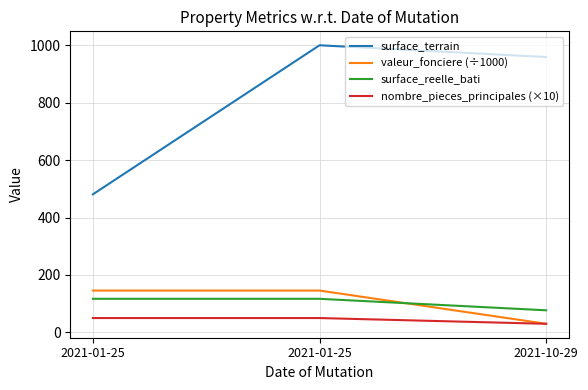

What is the total value across all series at 2021-01-25?

793.8